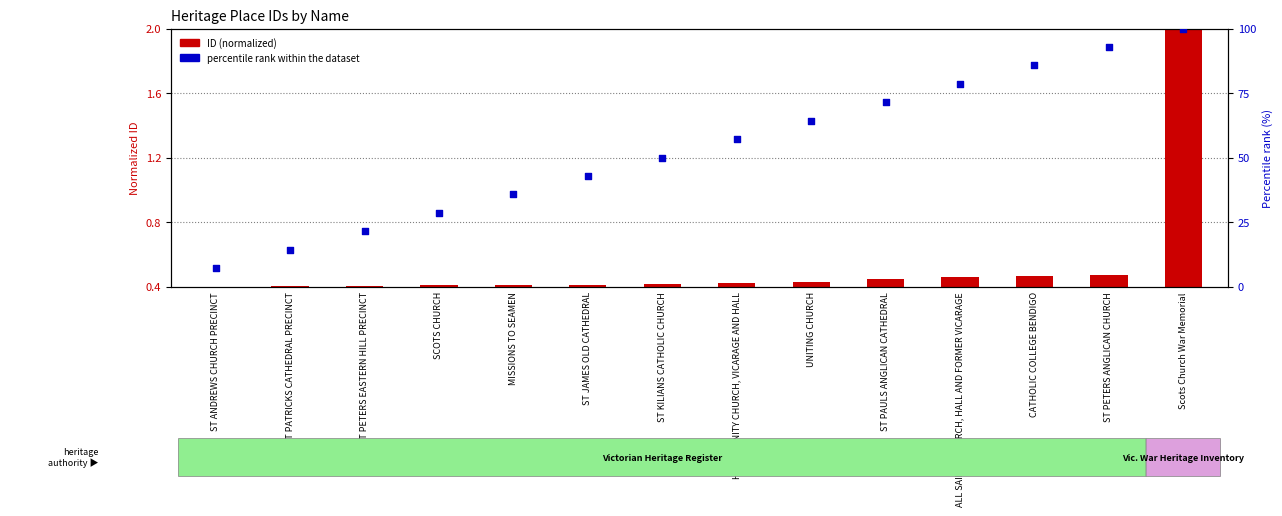

Which series contains the lowest Y value?

ID (normalized)